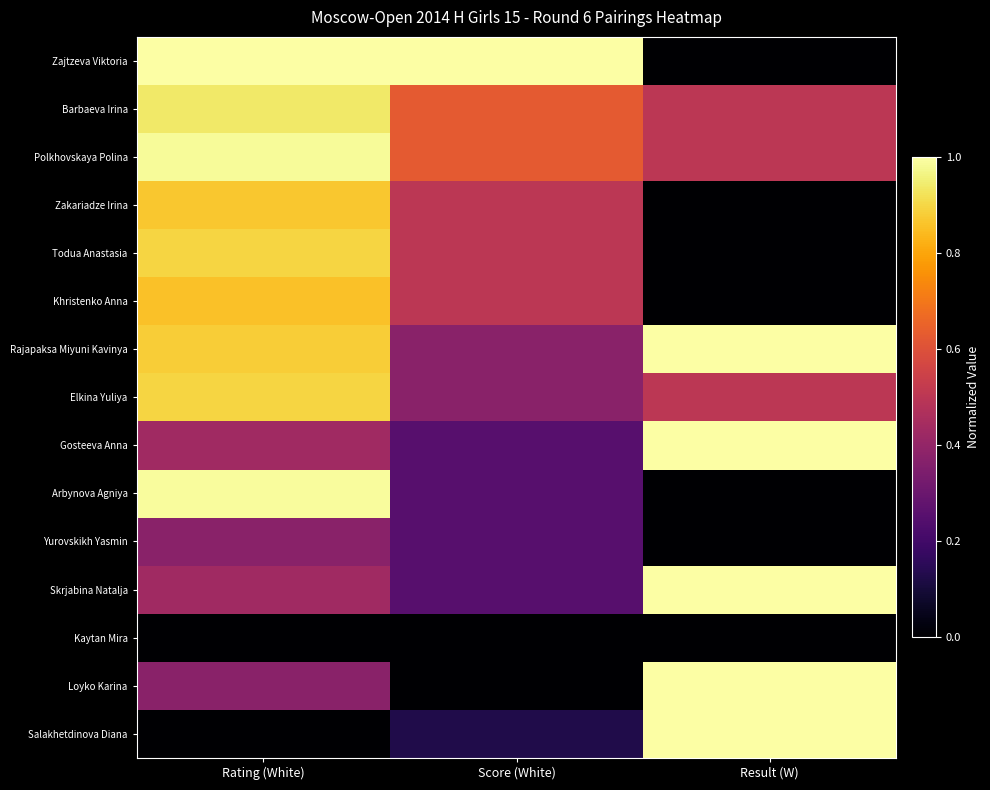

Reading left to right, list all the values displayed in this chart.

Zajtzeva Viktoria: Rating (White)=1.0	Score (White)=1.0	Result (W)=0.0
Barbaeva Irina: Rating (White)=0.9	Score (White)=0.6	Result (W)=0.5
Polkhovskaya Polina: Rating (White)=1.0	Score (White)=0.6	Result (W)=0.5
Zakariadze Irina: Rating (White)=0.9	Score (White)=0.5	Result (W)=0.0
Todua Anastasia: Rating (White)=0.9	Score (White)=0.5	Result (W)=0.0
Khristenko Anna: Rating (White)=0.9	Score (White)=0.5	Result (W)=0.0
Rajapaksa Miyuni Kavinya: Rating (White)=0.9	Score (White)=0.4	Result (W)=1.0
Elkina Yuliya: Rating (White)=0.9	Score (White)=0.4	Result (W)=0.5
Gosteeva Anna: Rating (White)=0.4	Score (White)=0.2	Result (W)=1.0
Arbynova Agniya: Rating (White)=1.0	Score (White)=0.2	Result (W)=0.0
Yurovskikh Yasmin: Rating (White)=0.4	Score (White)=0.2	Result (W)=0.0
Skrjabina Natalja: Rating (White)=0.4	Score (White)=0.2	Result (W)=1.0
Kaytan Mira: Rating (White)=0.0	Score (White)=0.0	Result (W)=0.0
Loyko Karina: Rating (White)=0.4	Score (White)=0.0	Result (W)=1.0
Salakhetdinova Diana: Rating (White)=0.0	Score (White)=0.1	Result (W)=1.0